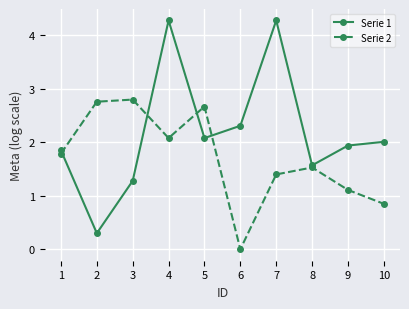

Which series has the largest range (max minus min)?

Serie 1